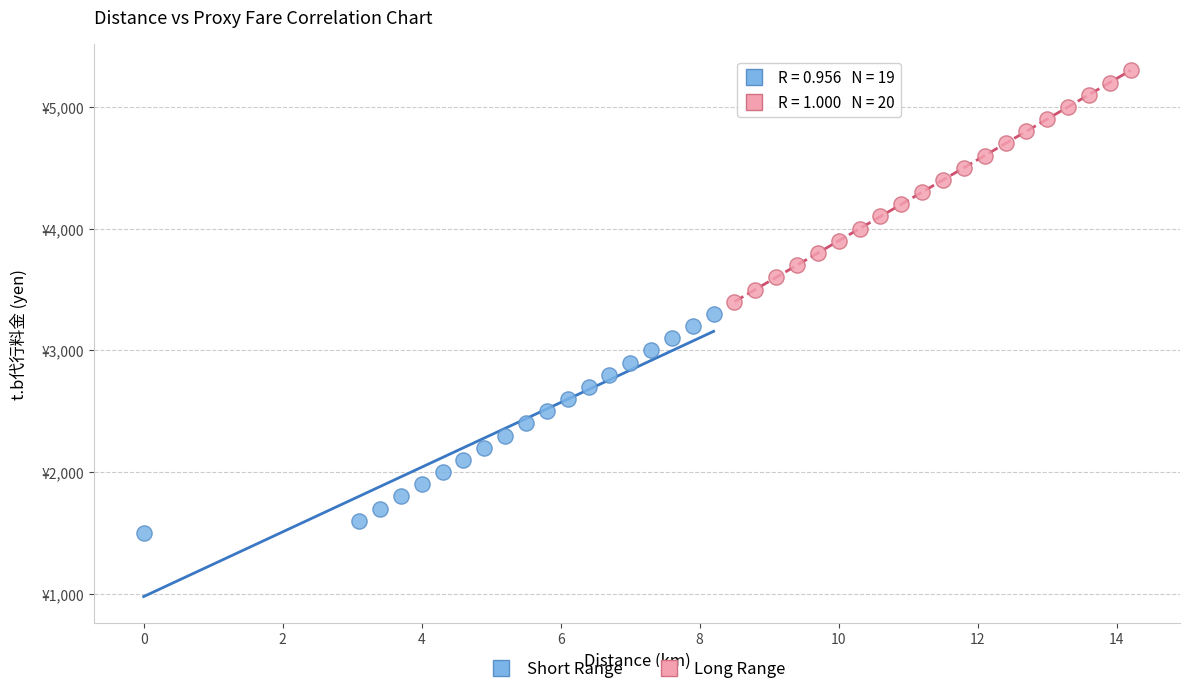

Which series contains the highest Y value?

Long Range